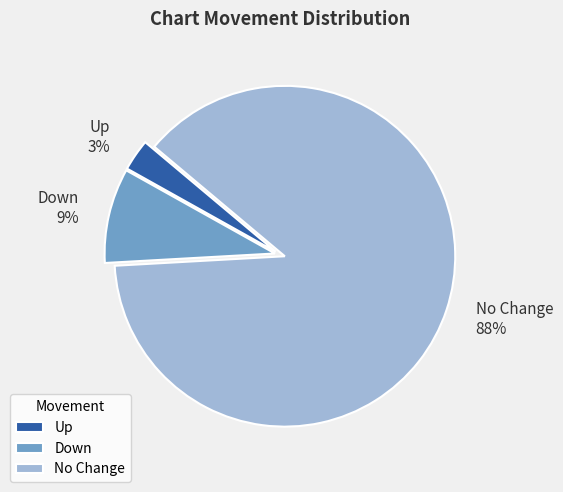

To the nearest percent, what is the difference between the largest and smallest slice percentages?

85%